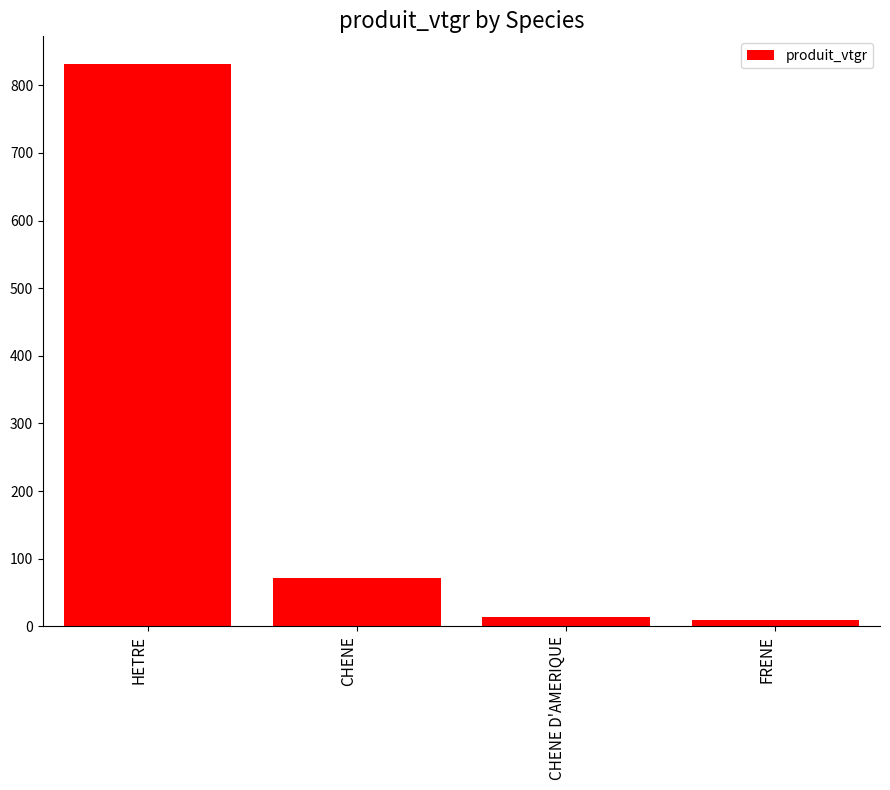

How many values are below 71?

2